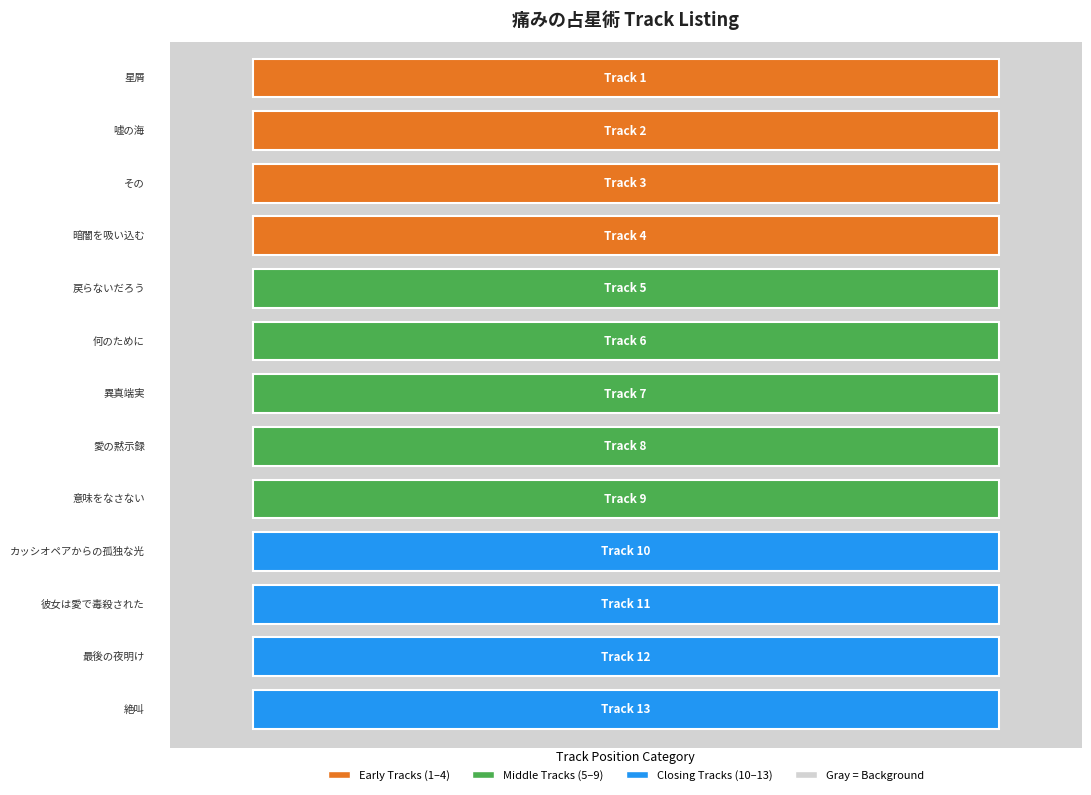

How many values are below 7?

6